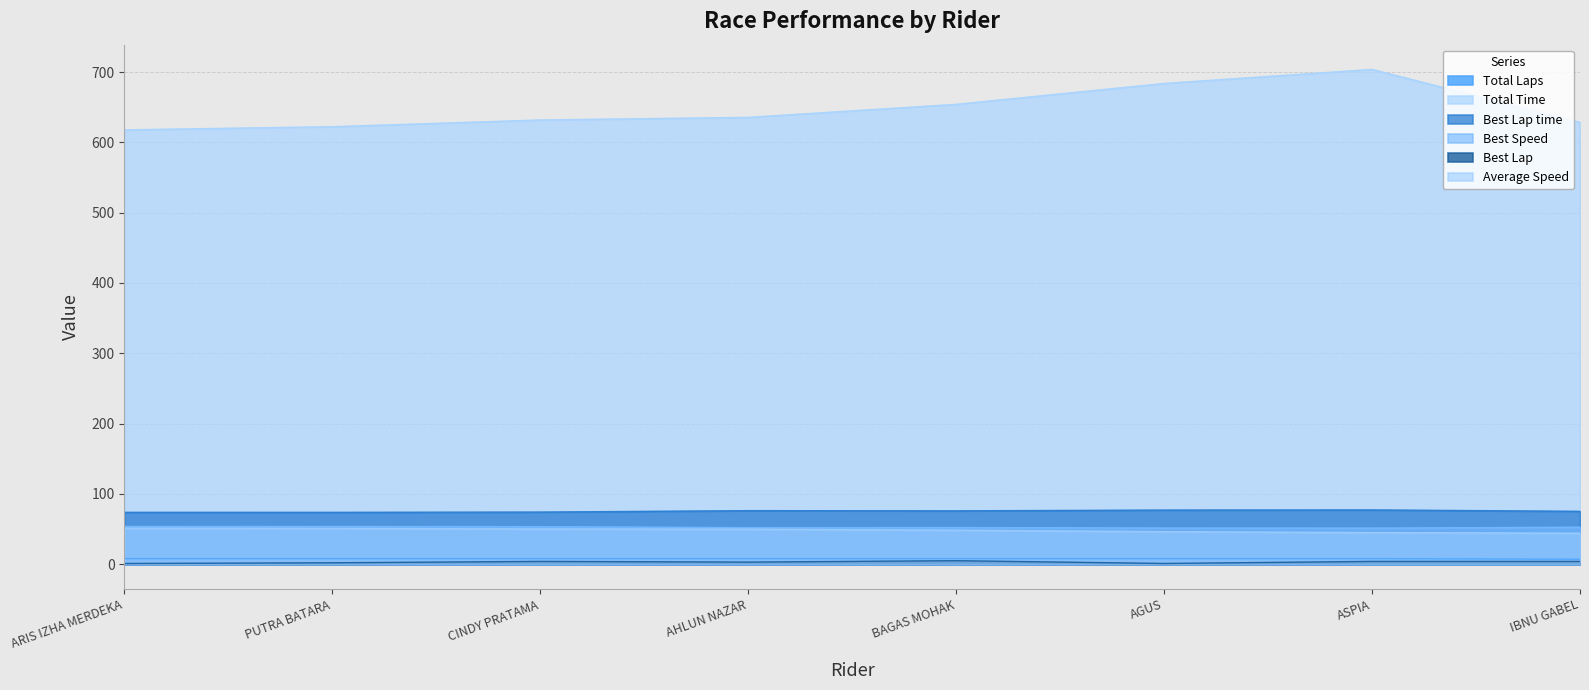

The value of Best Lap time at AGUS is 77.0. True or false?

True